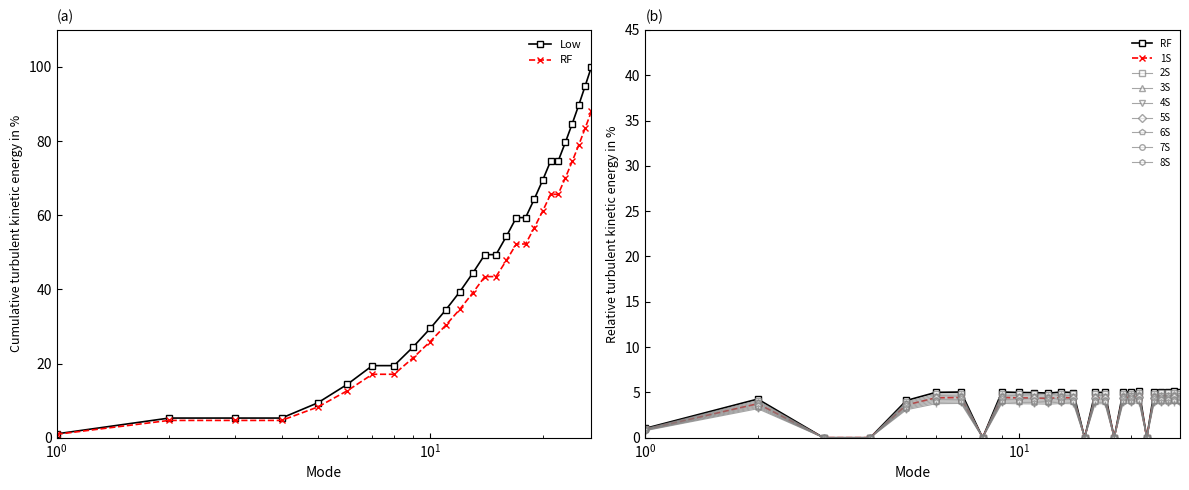

The chart shows a value of 5.0 at 13. True or false?

True